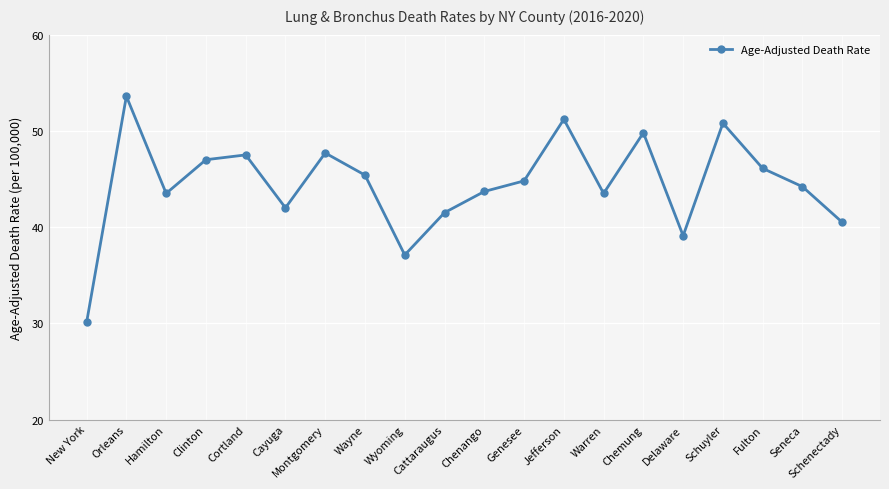

How many interior local valleys (lower than both neighbors) does the data have?

5